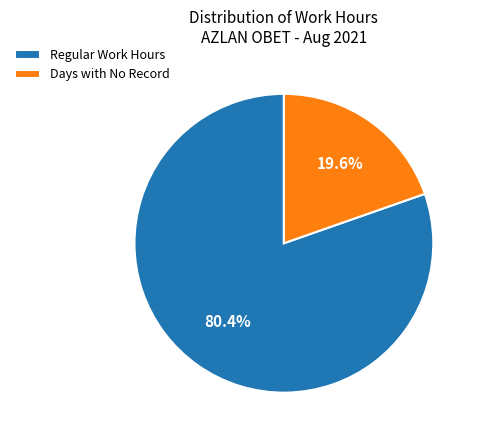

Rank the categories by value from lowest to highest.

Days with No Record, Regular Work Hours